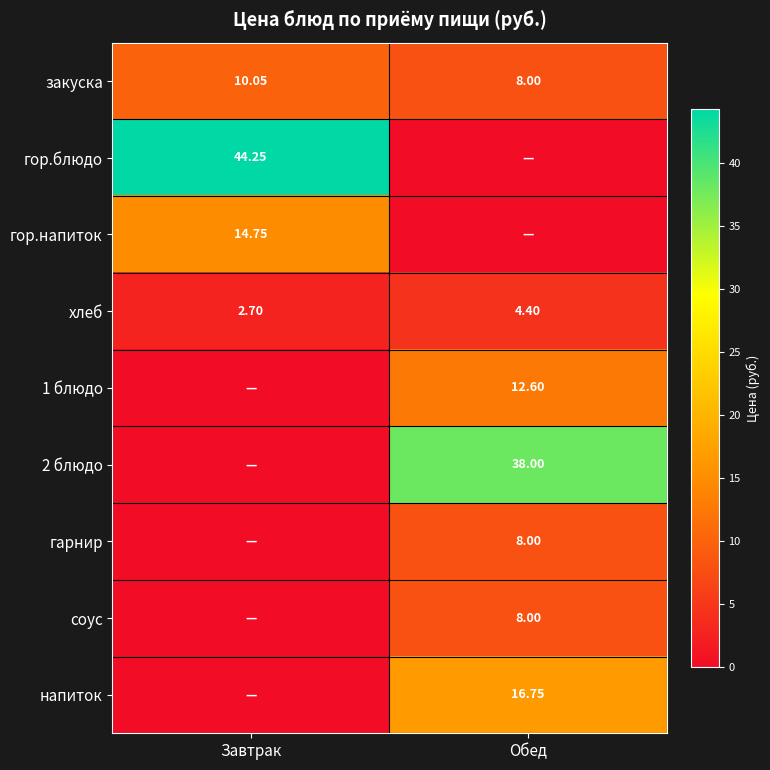

Where does the закуска series first go above 10?

Завтрак